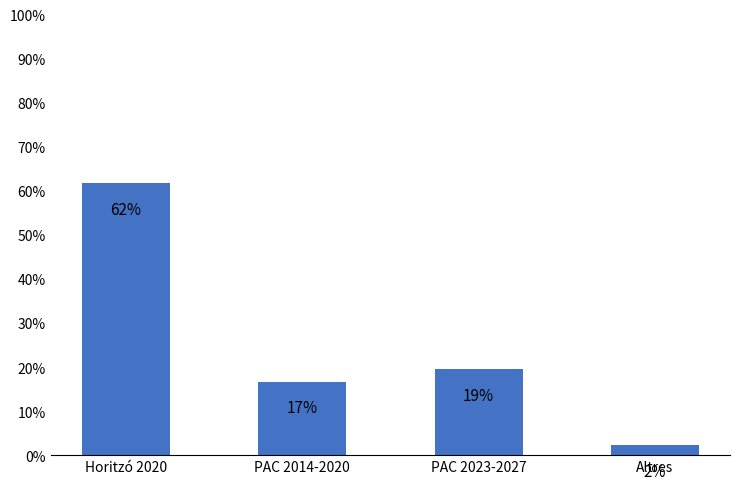

What value does the data have at PAC 2023-2027?

19.5